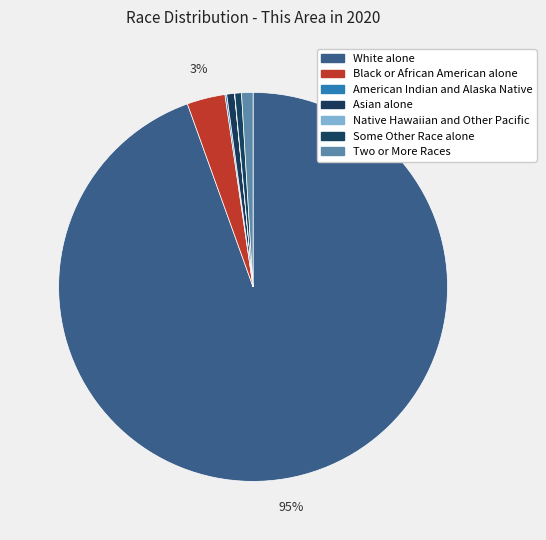

To the nearest percent, what percentage of the pie is White alone?

95%